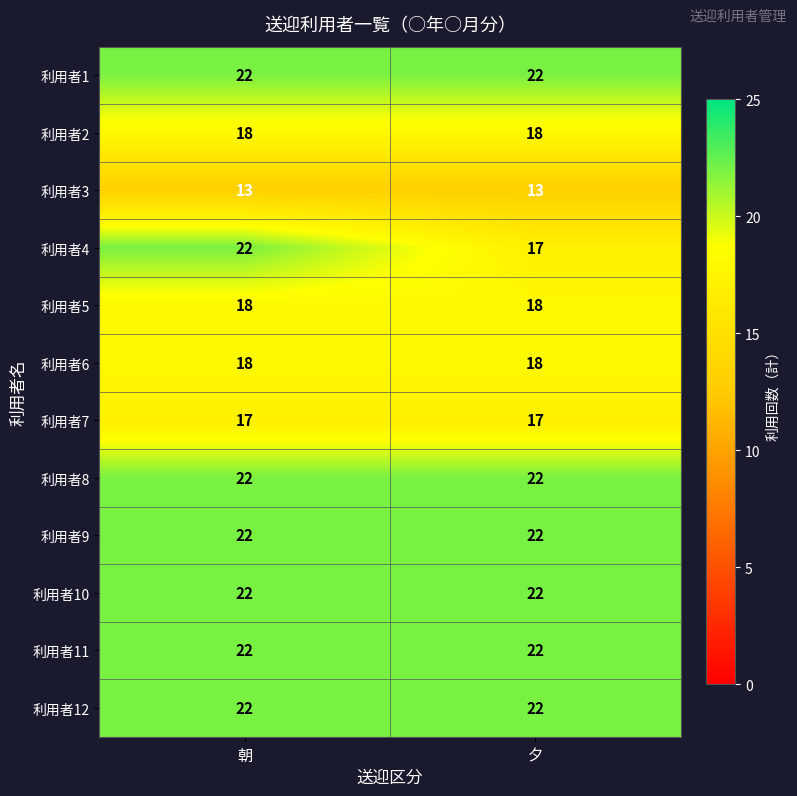

The 利用者1 series shows 22 at 朝. True or false?

True